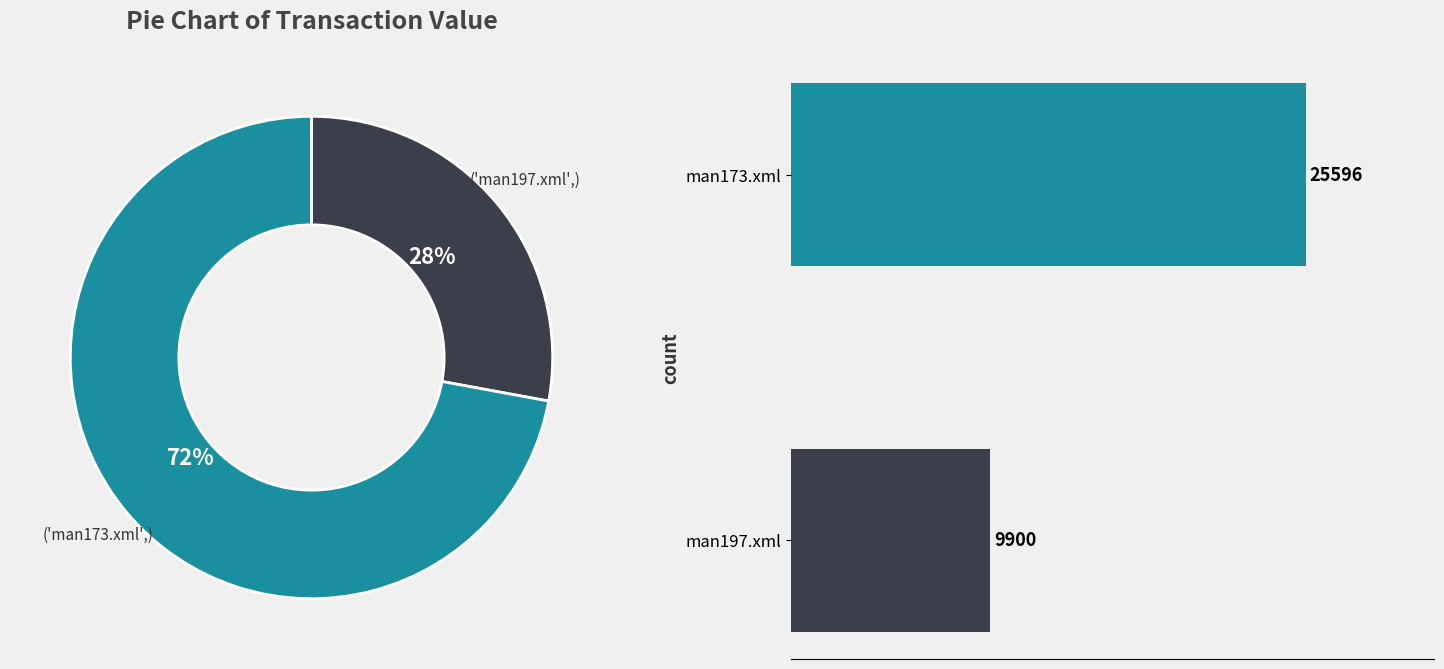

What is the smallest slice in the pie chart?

man197.xml